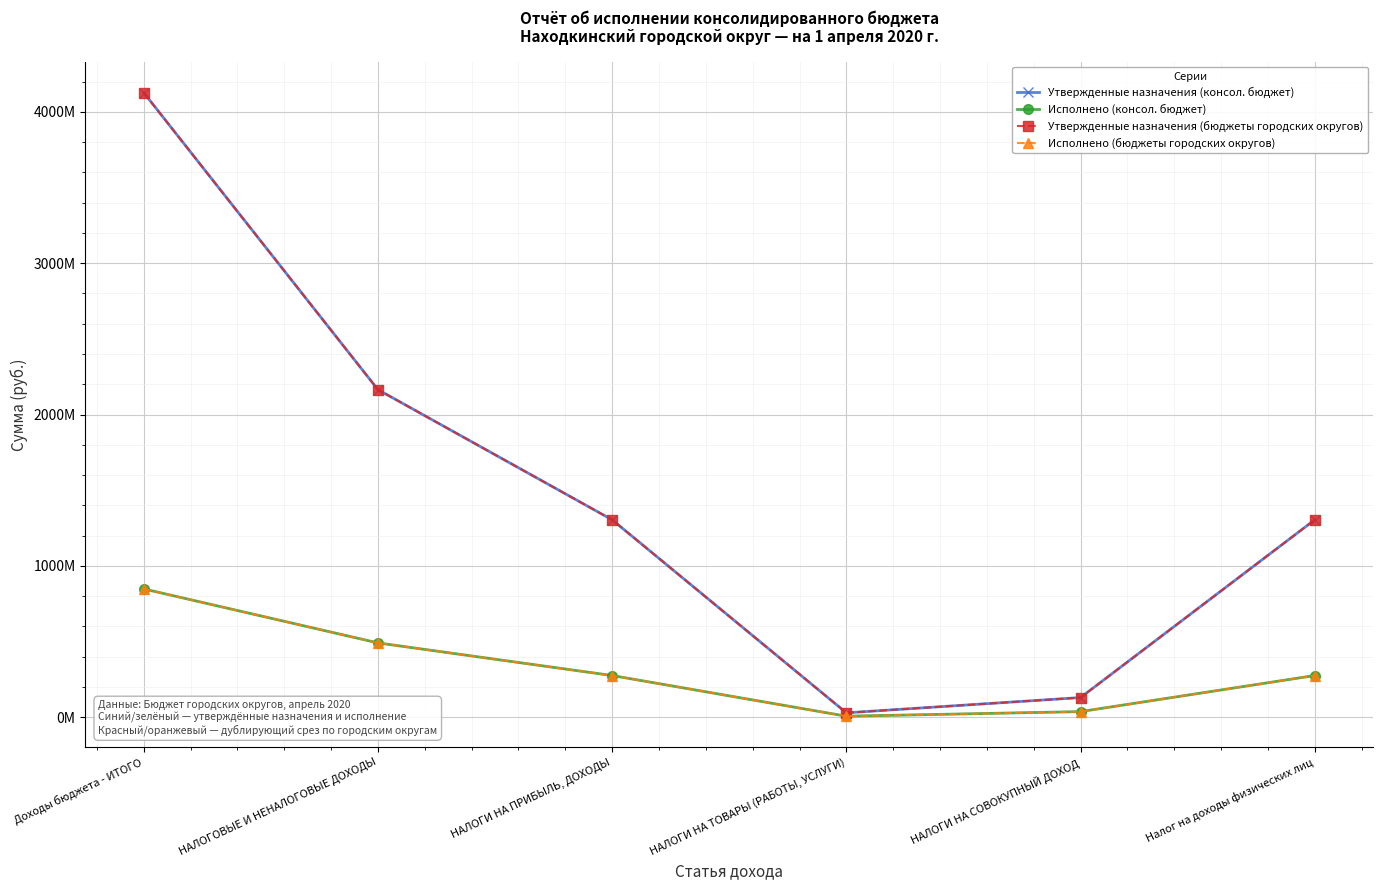

What is the sum of all Утвержденные назначения (бюджеты городских округов) values?

9057868566.7